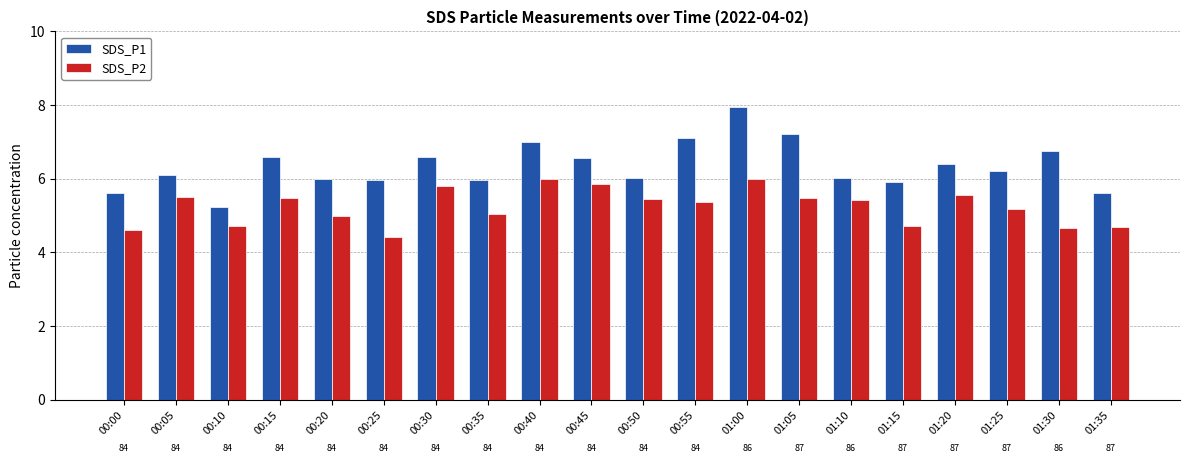

How many groups of bars are there?

20